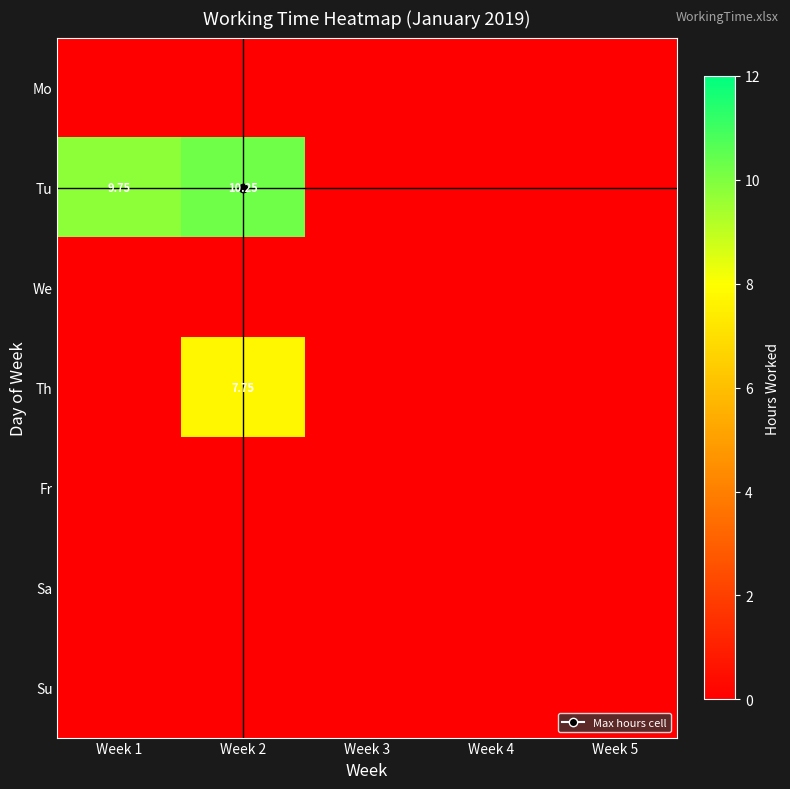

List the series in order of their peak value, highest first.

Tu, Th, Mo, We, Fr, Sa, Su